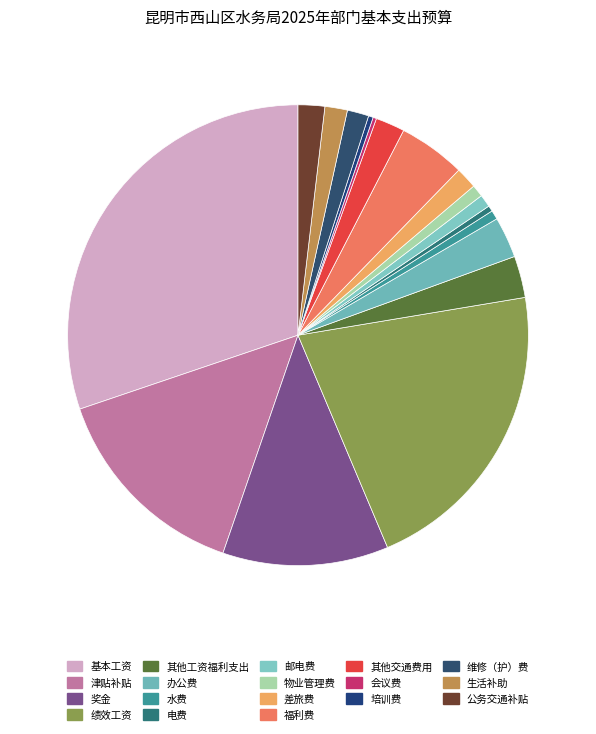

Which category has the smallest portion of the pie?

会议费